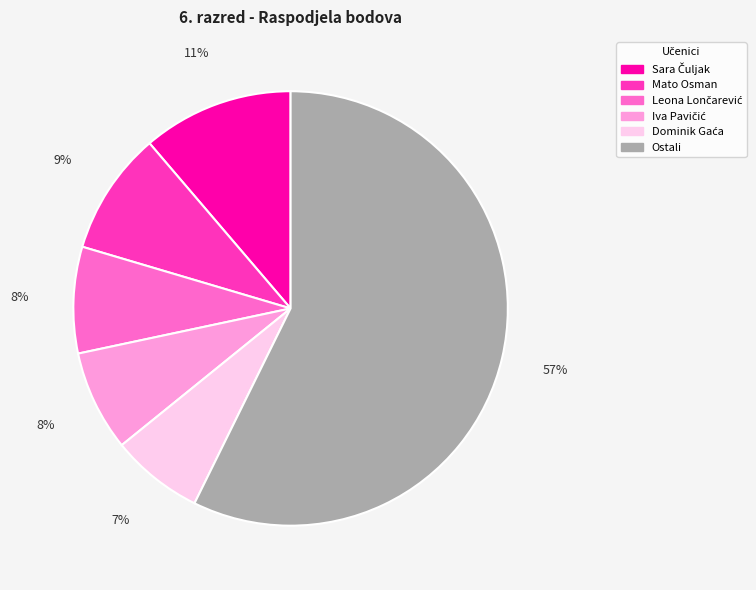

To the nearest percent, what is the average slice percentage?

17%